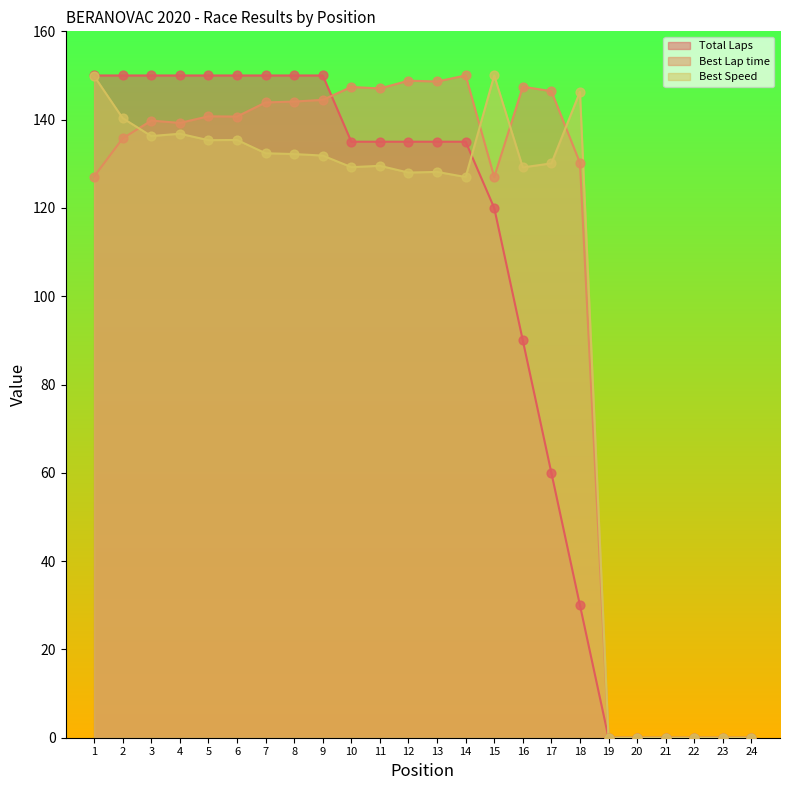

What are all the series names shown in the legend?

Total Laps, Best Lap time, Best Speed